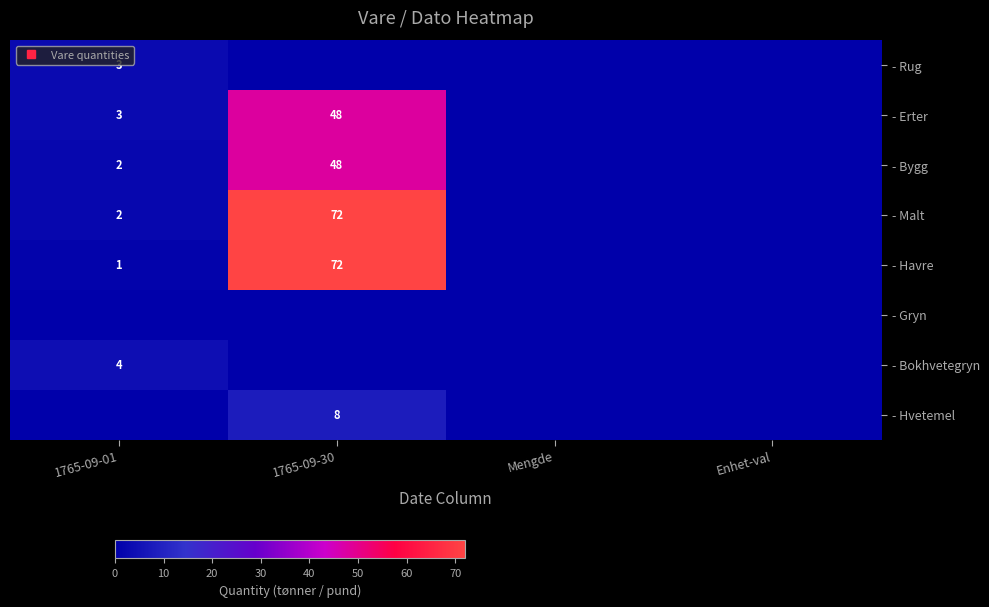

At how many categories does at least one series exceed 34?

1